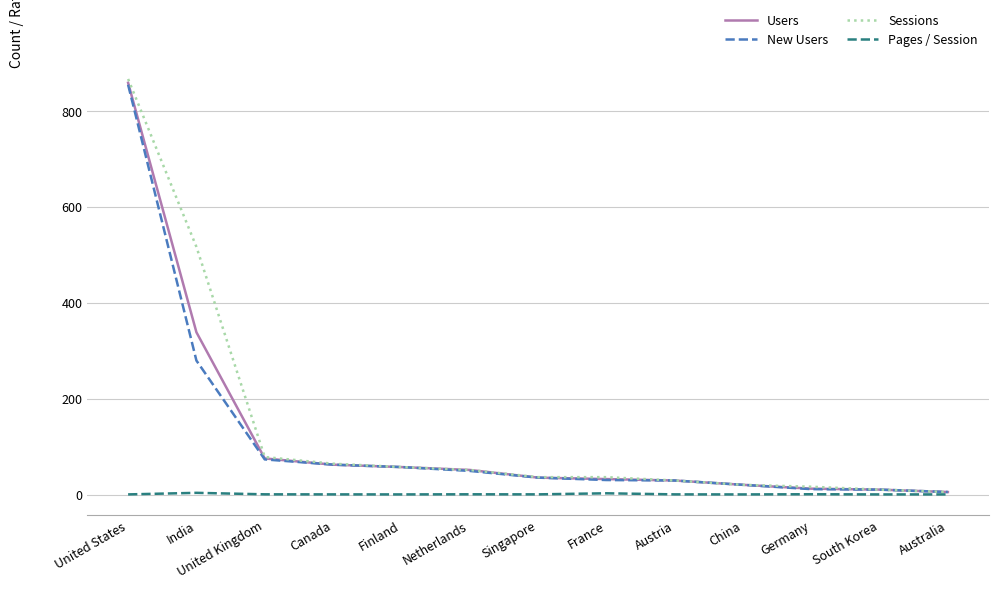

At which category is the sum across all series the highest?

United States